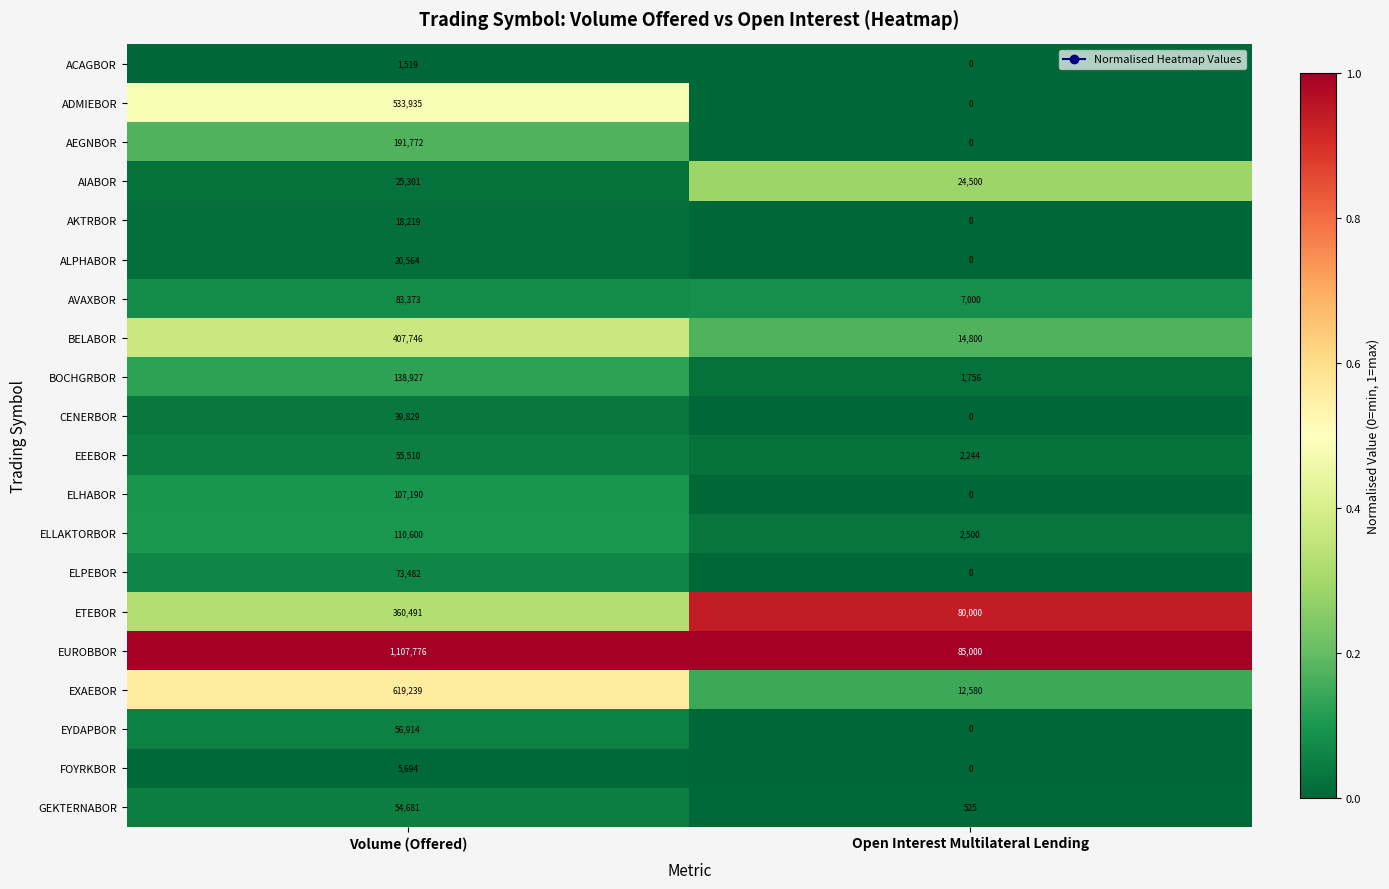

What is the difference between the highest and lowest values at Volume (Offered)?

1106257